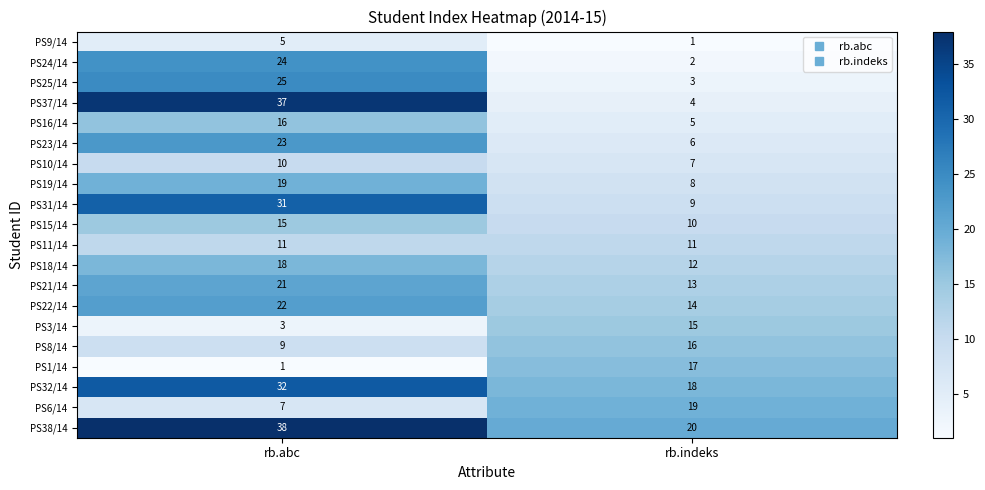

The value of PS6/14 at rb.indeks is 19. True or false?

True